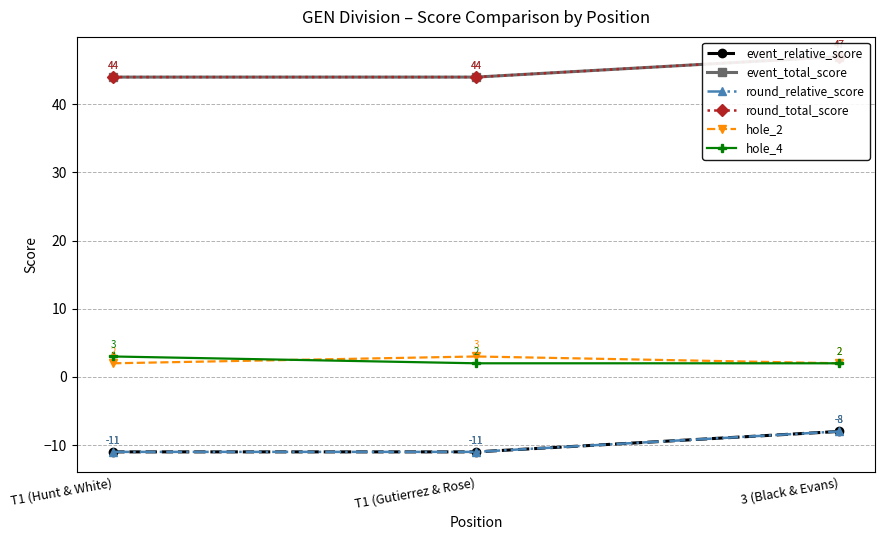

What is the maximum value for hole_2?

3